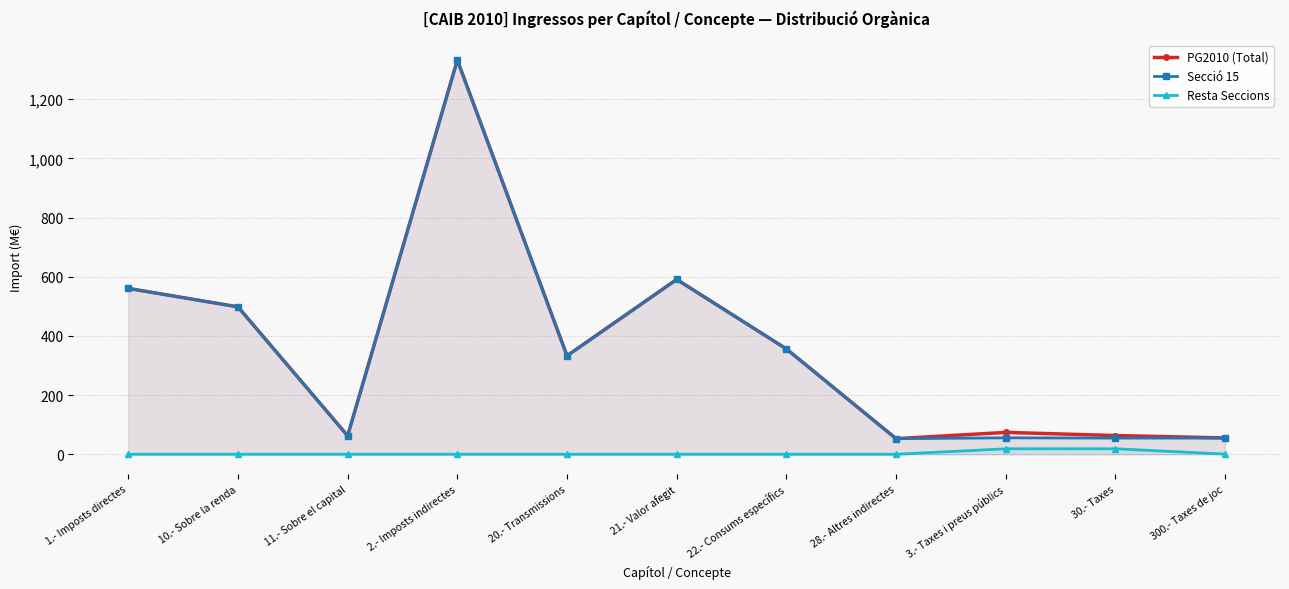

At which label is Secció 15 closest to 692?

21.- Valor afegit